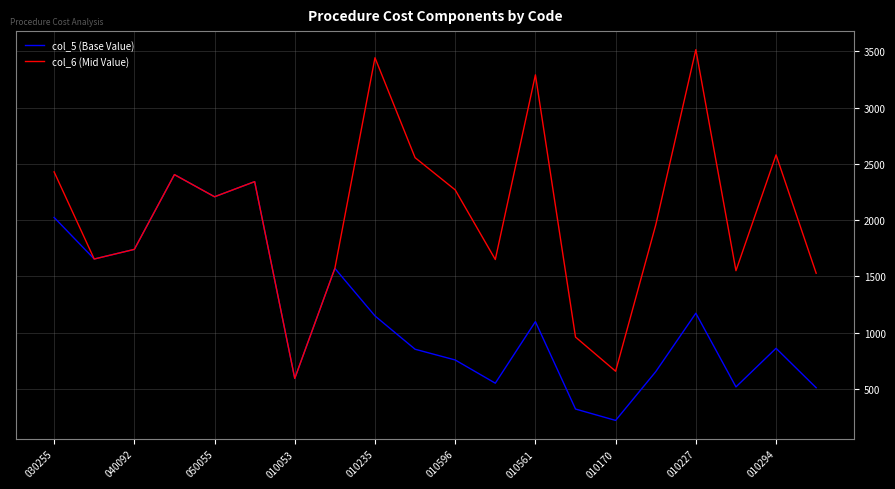

Rank the series by their maximum value, from lowest to highest.

col_5 (Base Value), col_6 (Mid Value)